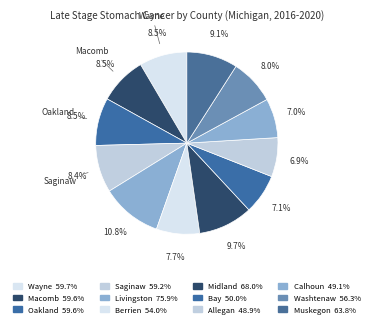

What is the change in value from Oakland to Midland?

+8.4